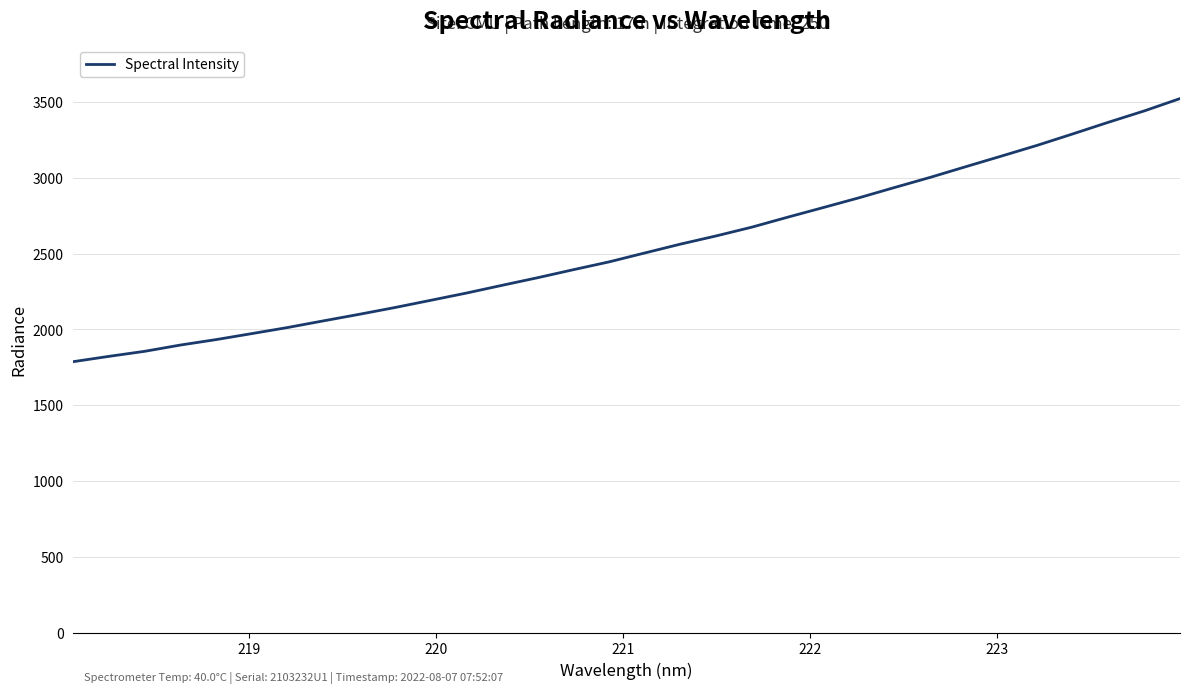

How many lines are shown in the chart?

1